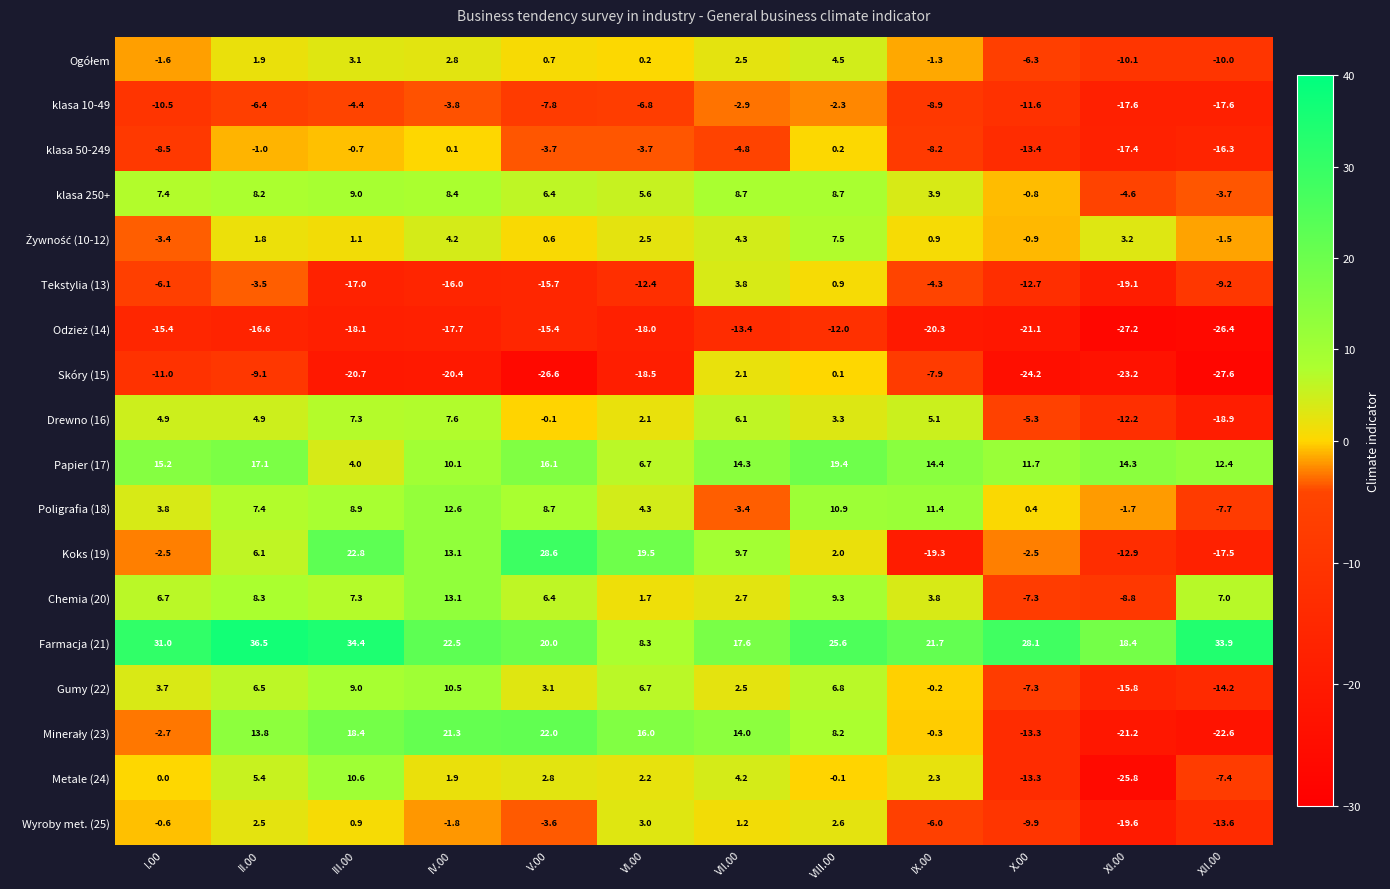

What is the greatest value displayed?

36.5